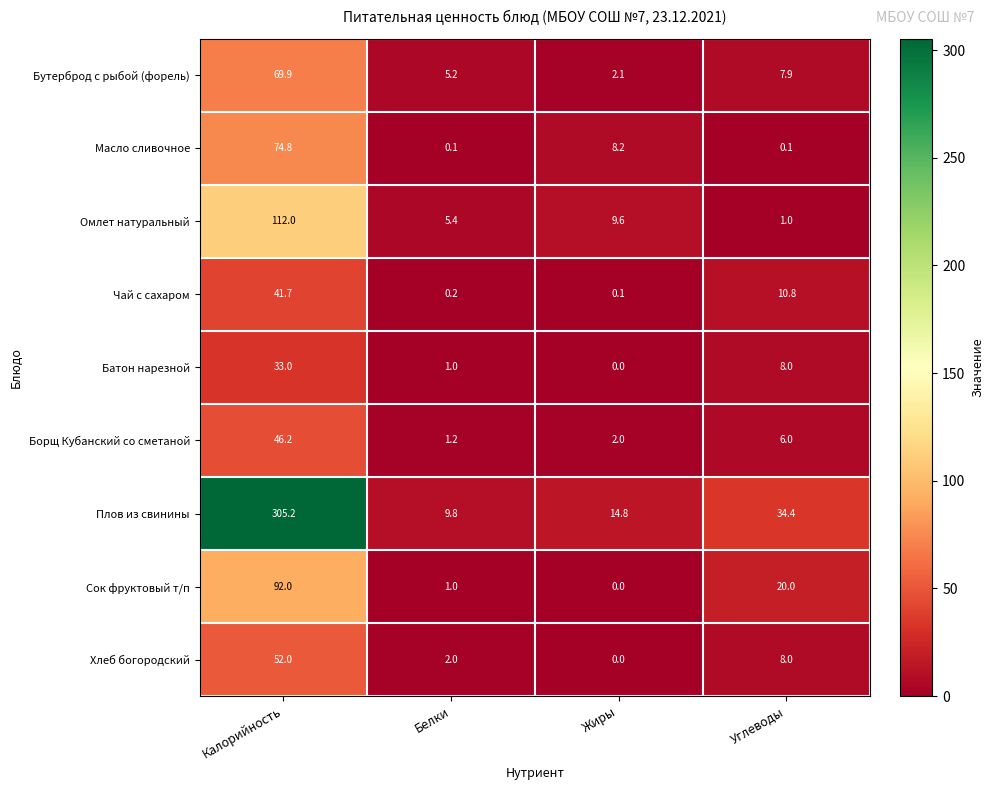

What is the spread (max minus min) of values at Калорийность?

272.2